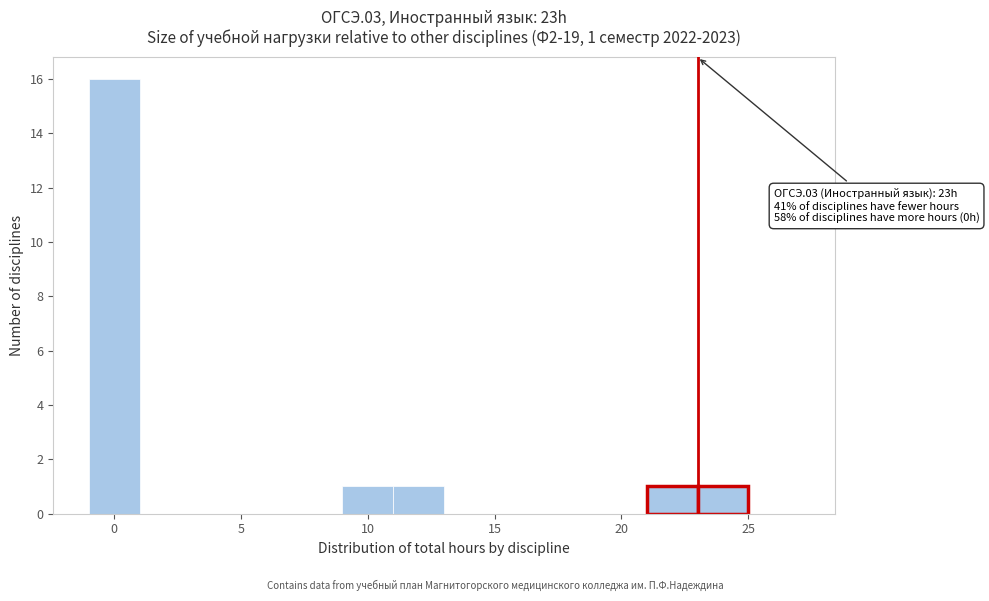

Which range on the x-axis has the tallest bar?

-1 to 1